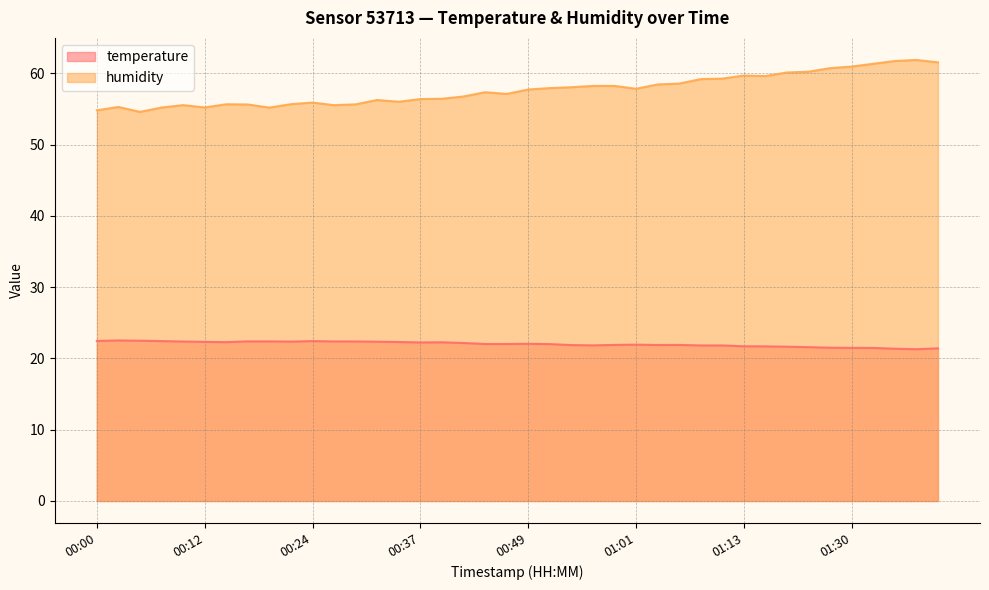

Which series has the largest range (max minus min)?

humidity